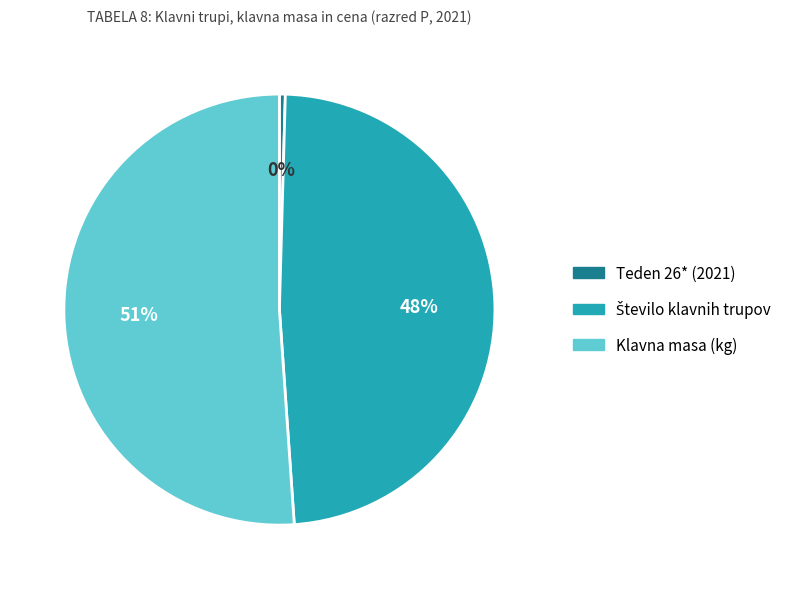

To the nearest percent, what is the combined percentage of Teden 26* (2021) and Klavna masa (kg)?

52%